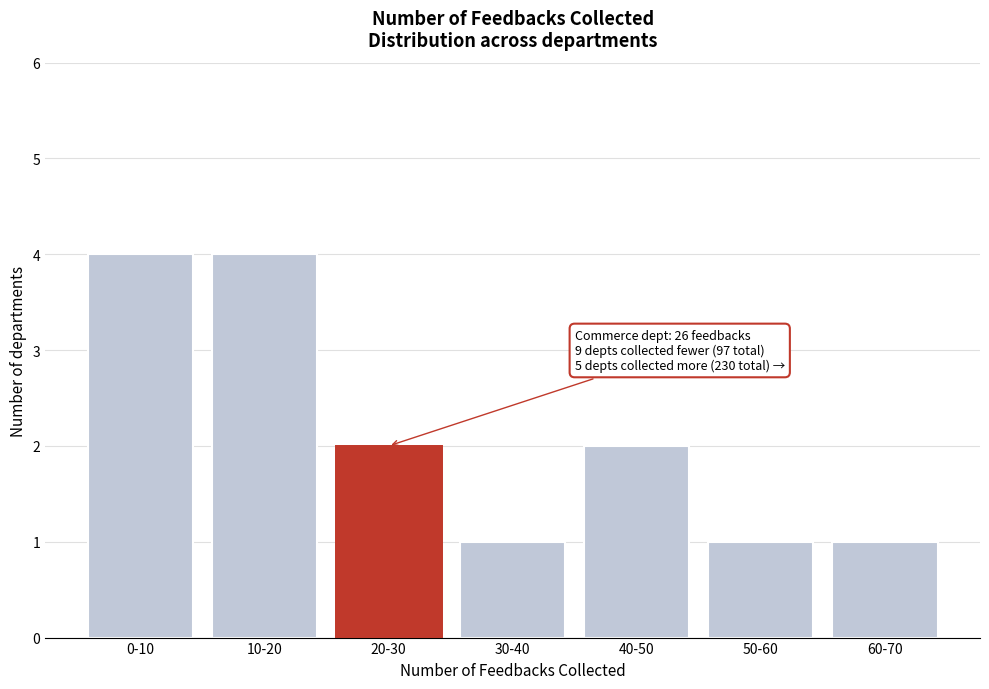

Reading left to right, transcribe all the data shown in this chart.

0-10=4	10-20=4	20-30=2	30-40=1	40-50=2	50-60=1	60-70=1